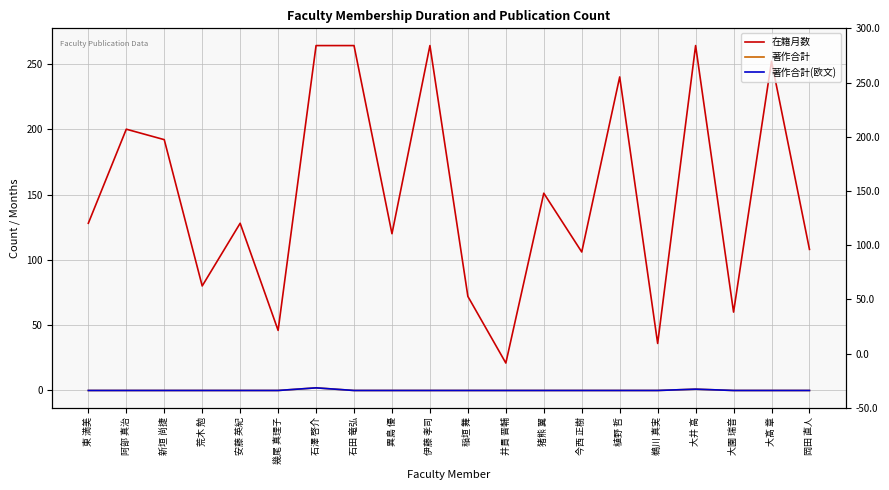

What is the label of the 10th point from the left?

伊藤 孝司